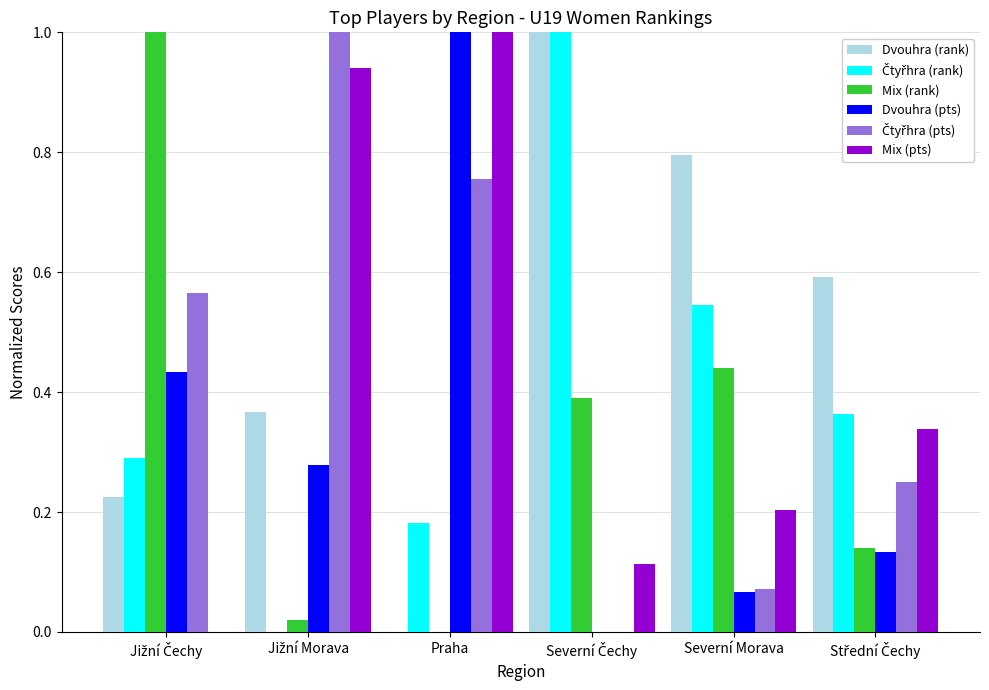

The value of Mix (rank) at Severní Morava is 0.7. True or false?

False